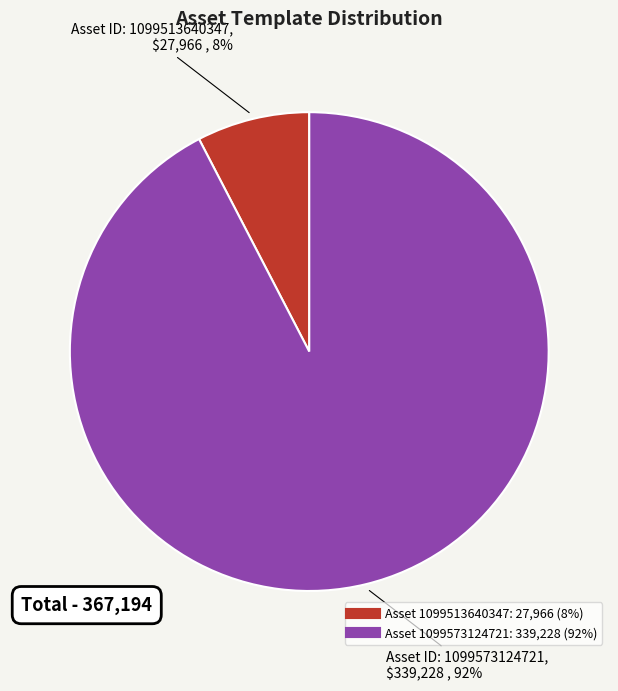

To the nearest percent, what is the average slice percentage?

50%